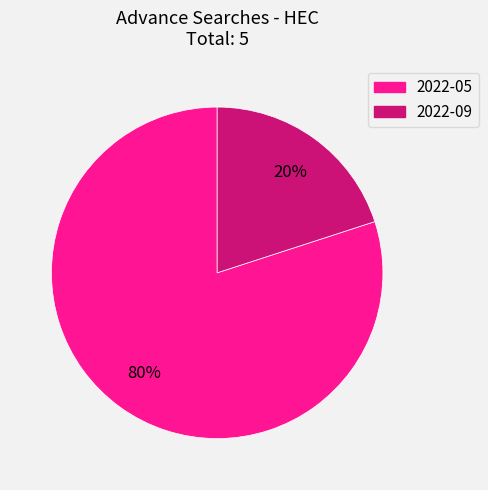

Is the sum of 2022-09 and 2022-05 greater than half?

Yes